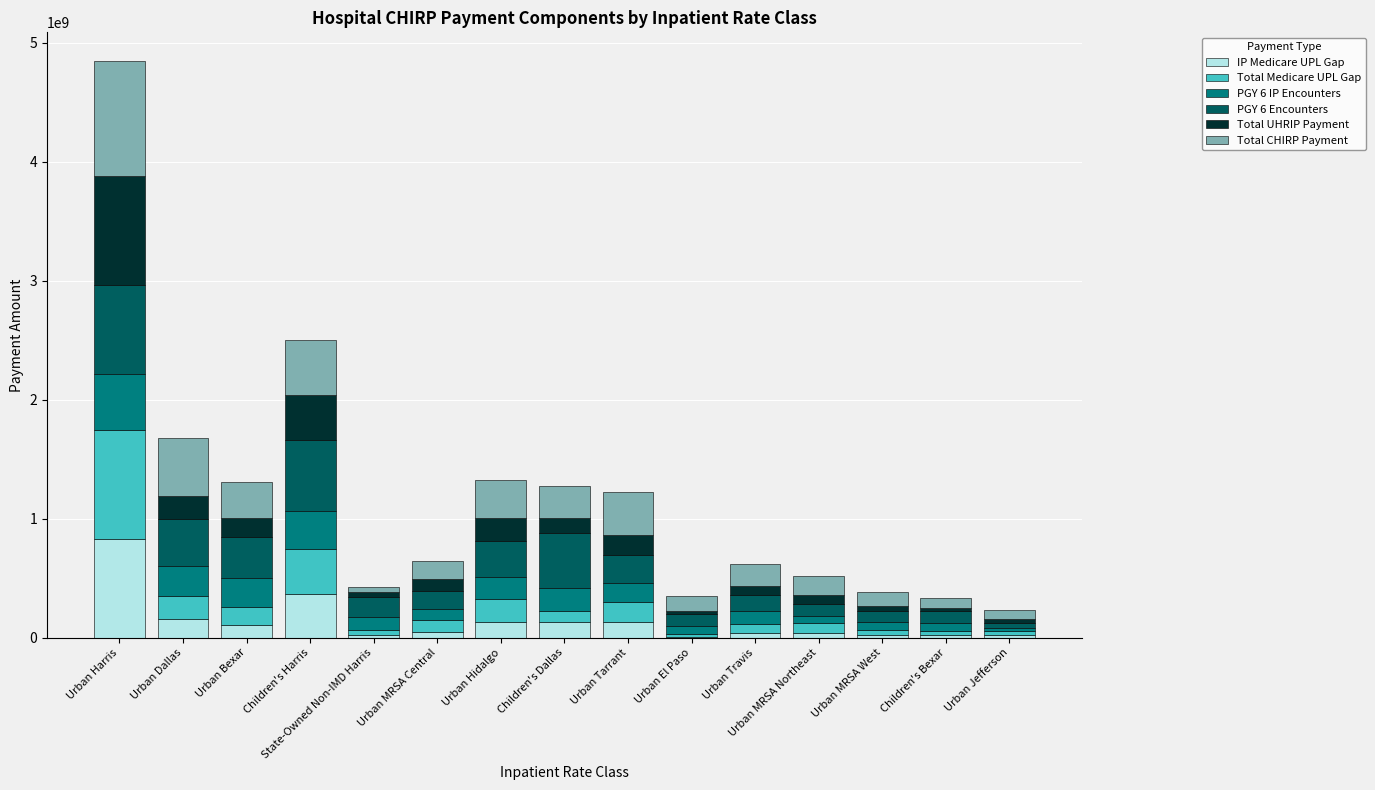

What is the total value across all series at Urban Dallas?

1677556643.0